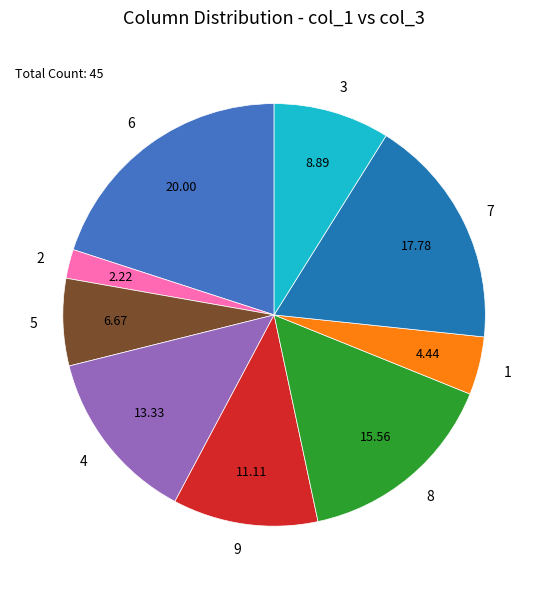

Which has a higher value, 4 or 5?

4